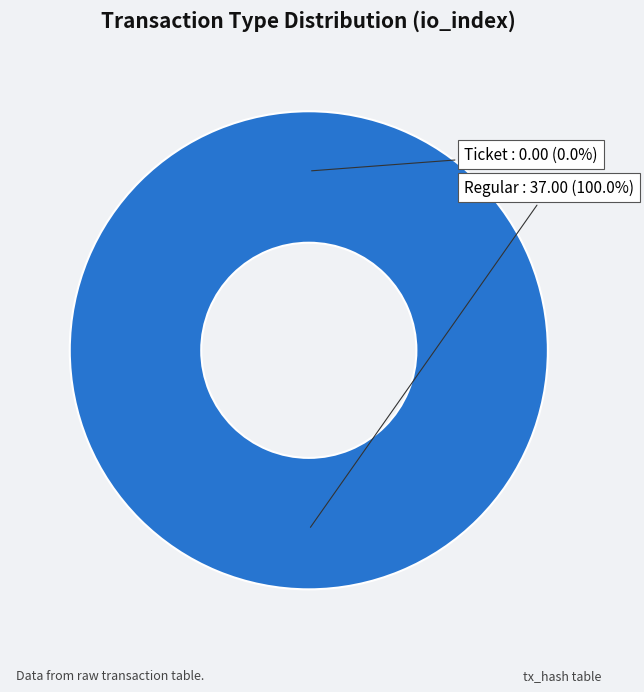

Rank the categories by value from highest to lowest.

Regular (io_index=37), Ticket (io_index=0)